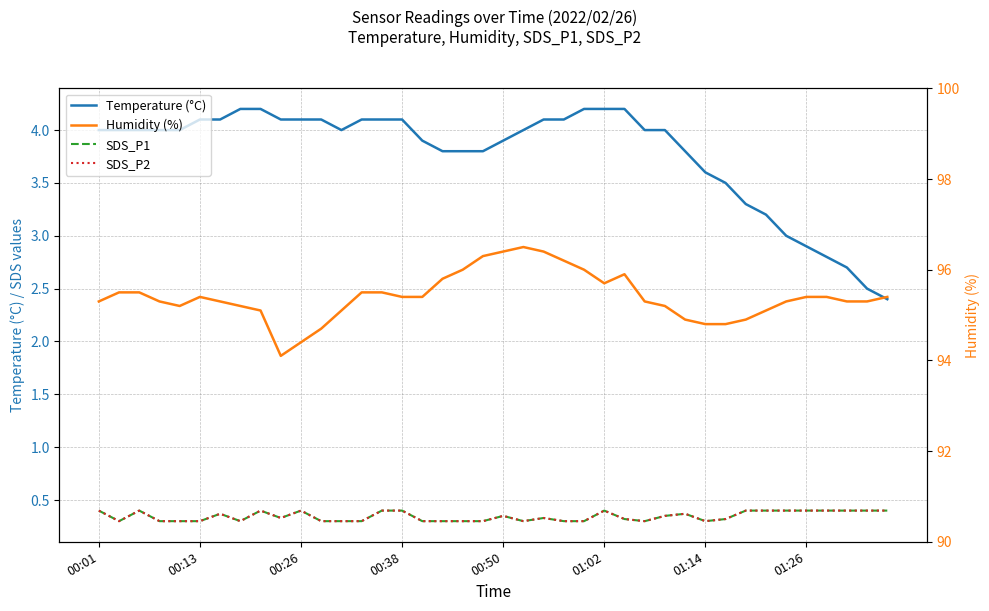

How many SDS_P2 values are between 0 and 1?

40